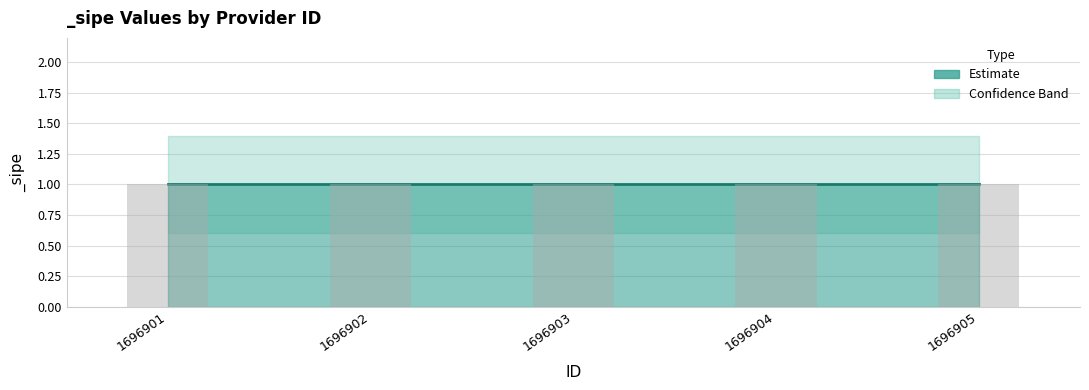

What is the average value of the _sipe_upper series?

1.4